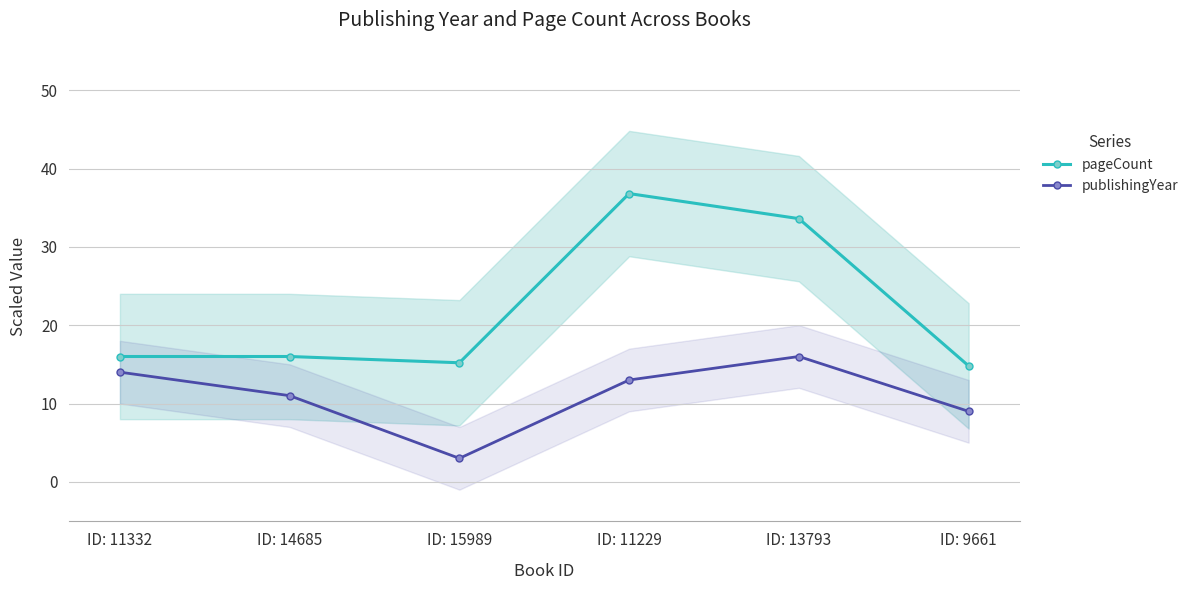

What is the difference between the second highest and second lowest values in the publishingYear series?

5.0